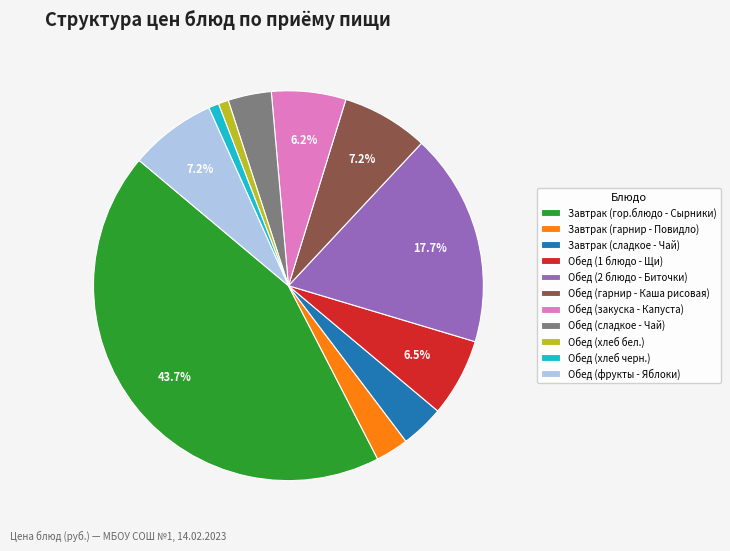

Is it true that Завтрак (гарнир - Повидло) is 16% of the pie?

False